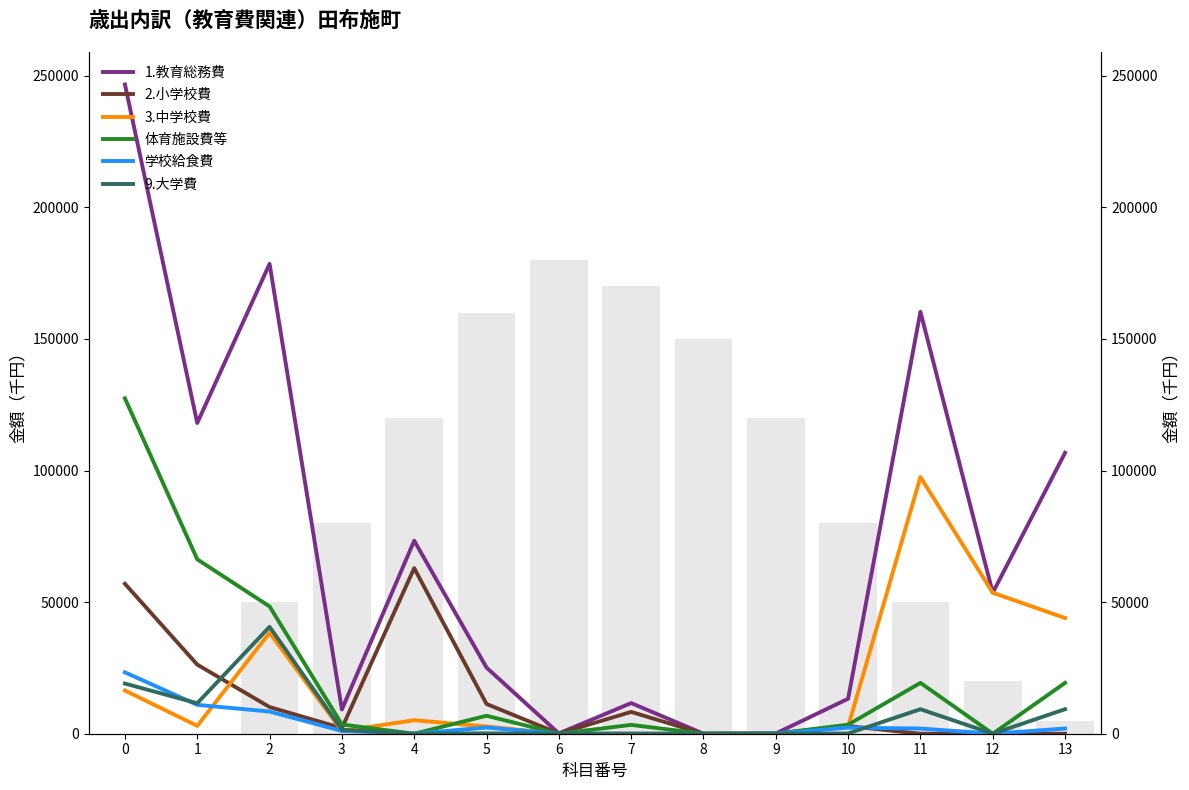

Rank the categories by 2.小学校費 value from highest to lowest.

4, 0, 1, 5, 2, 7, 10, 3, 6, 9, 8, 11, 12, 13